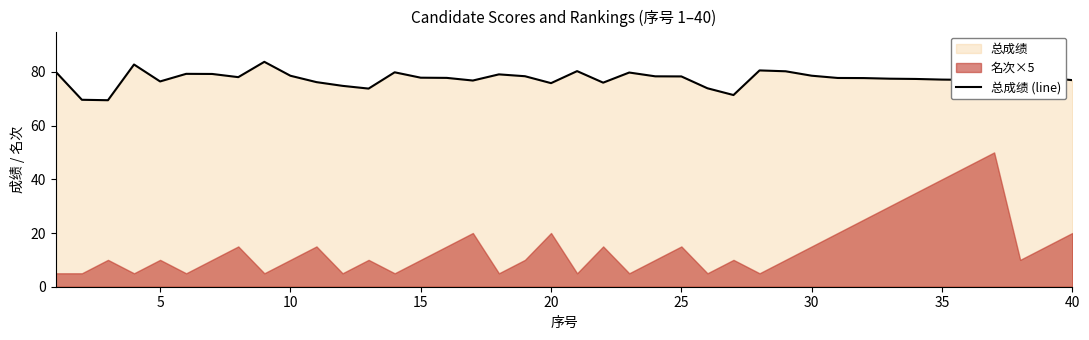

What is the maximum value for 总成绩 (line)?

83.7